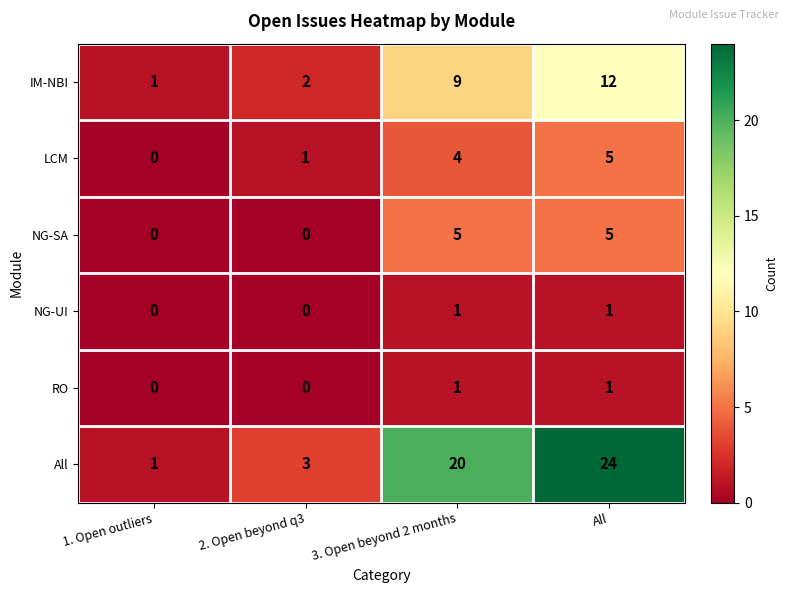

What is the difference between the second highest and second lowest values in the LCM series?

3